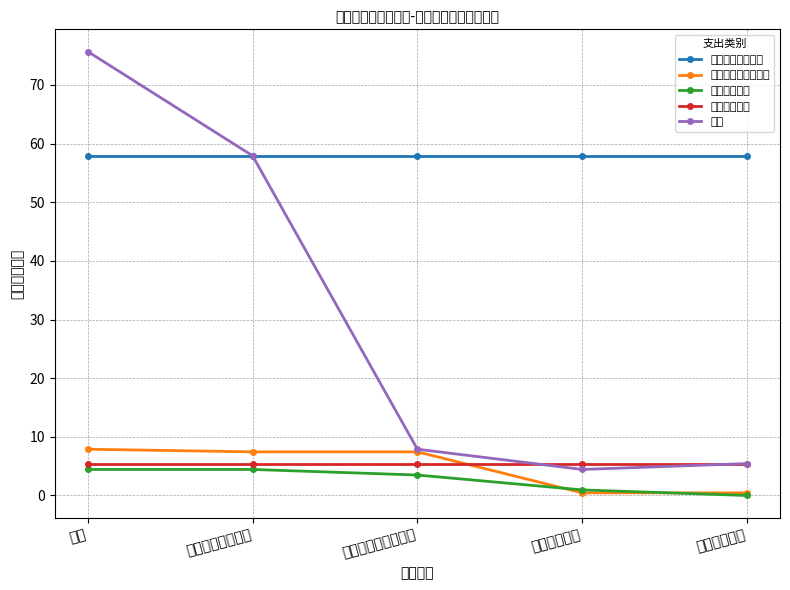

What is the sum of all 合计 values?

151.4